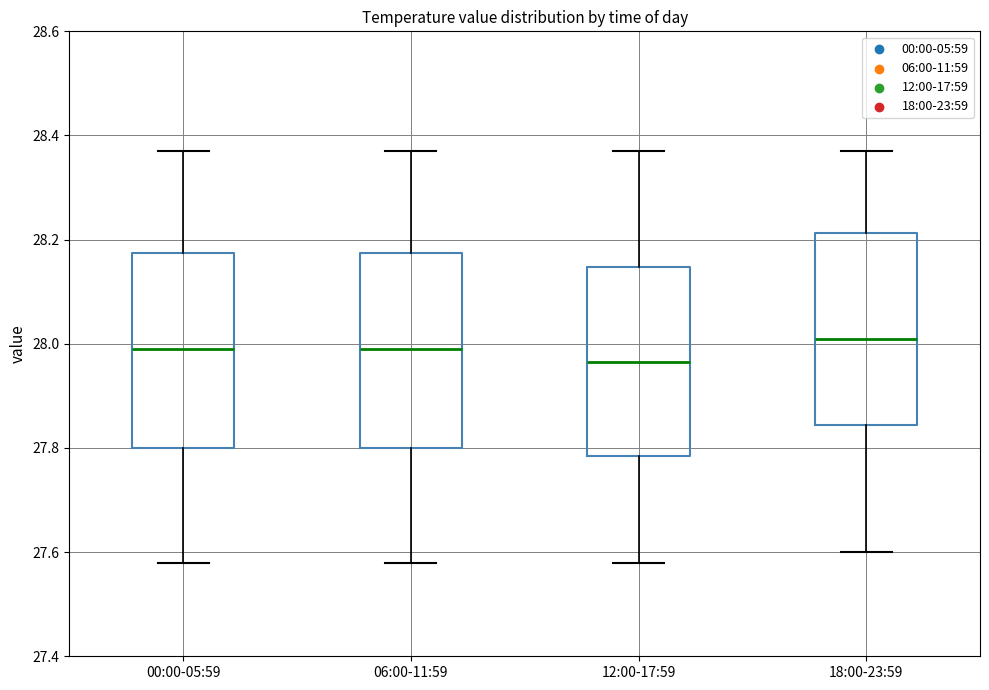

Which box's median line is the lowest?

12:00-17:59